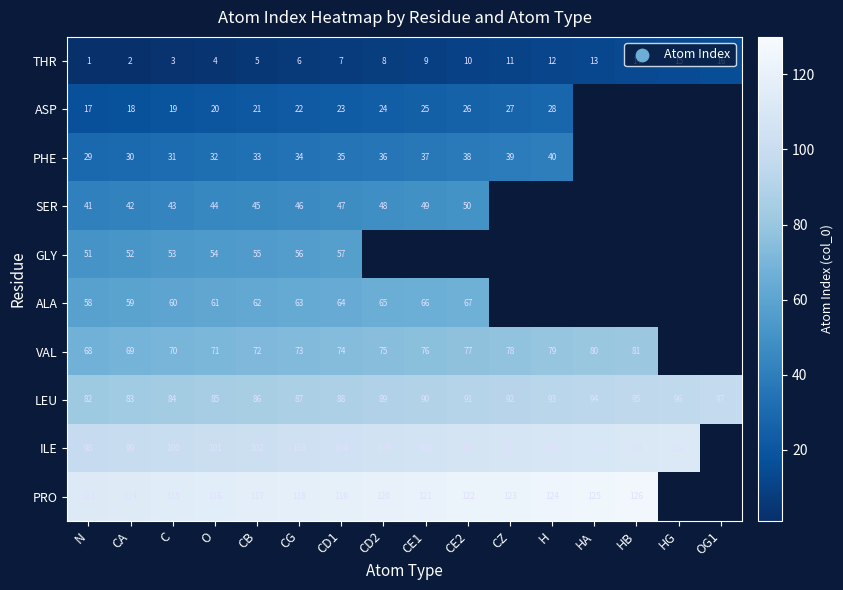

What is the difference between the highest and lowest values at CD1?

112